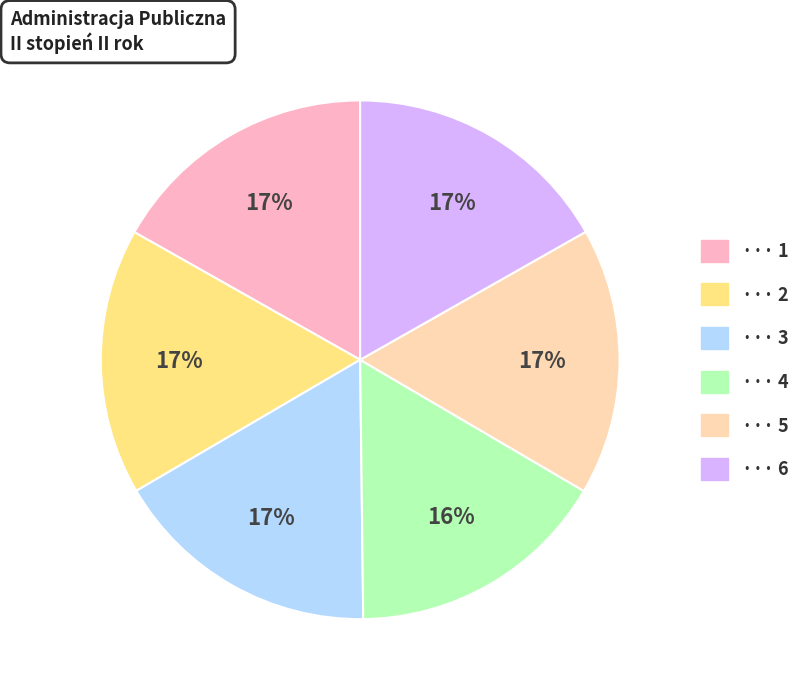

Is there a majority slice in this chart?

No